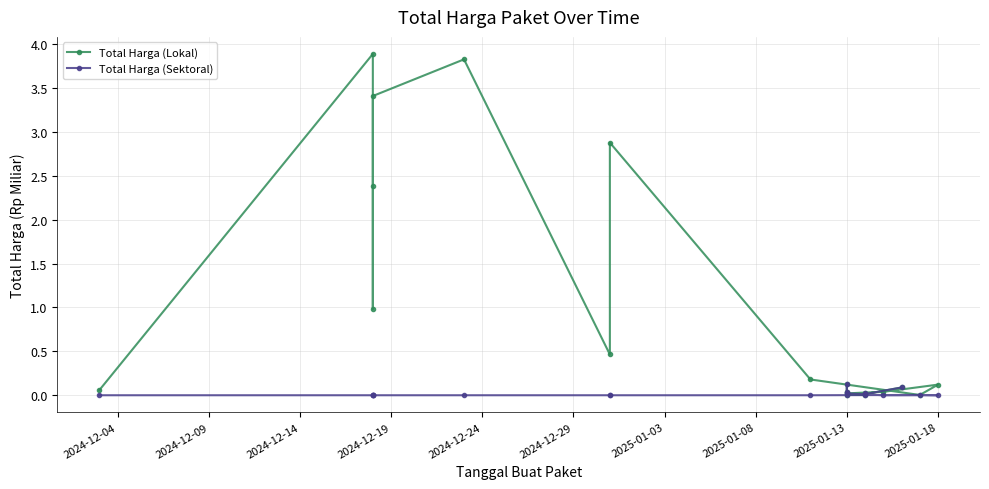

What are all the series names shown in the legend?

Total Harga (Lokal), Total Harga (Sektoral)